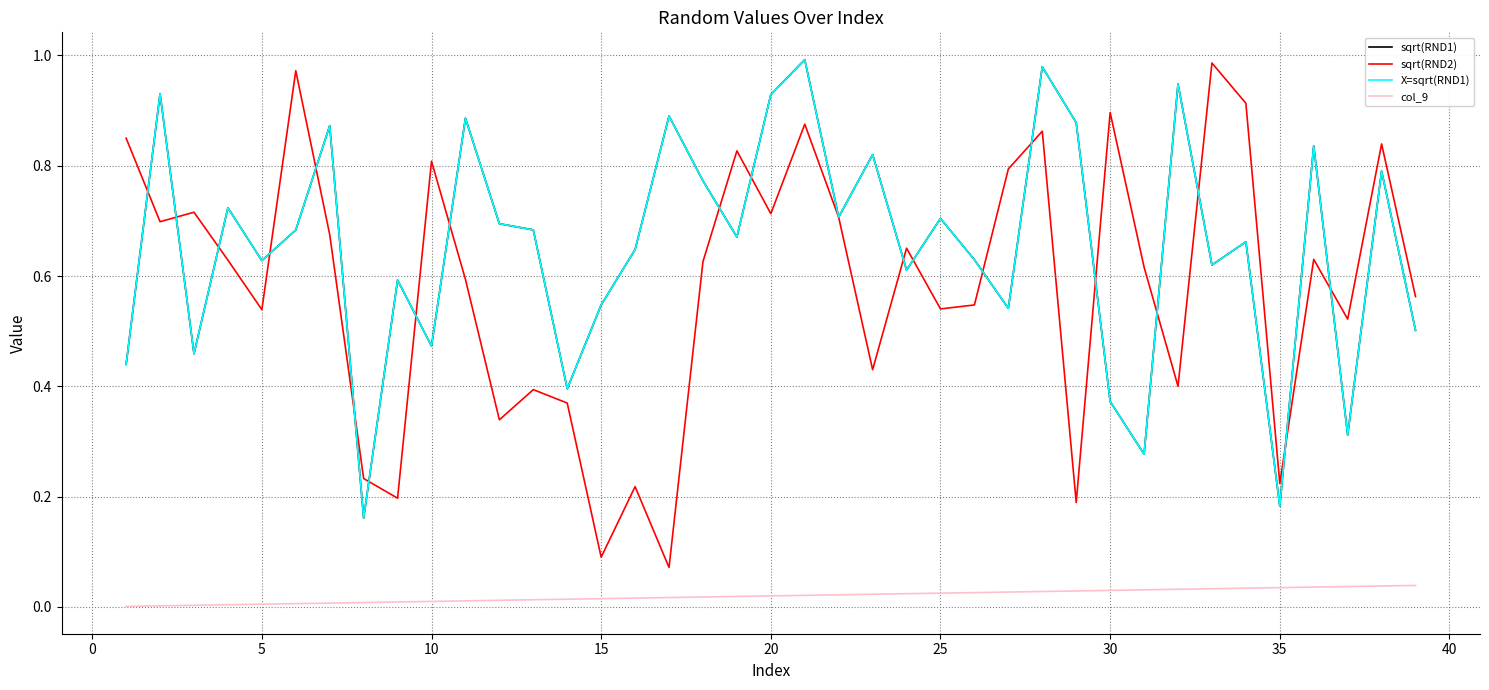

Does the chart display data point markers on the line(s)?

No